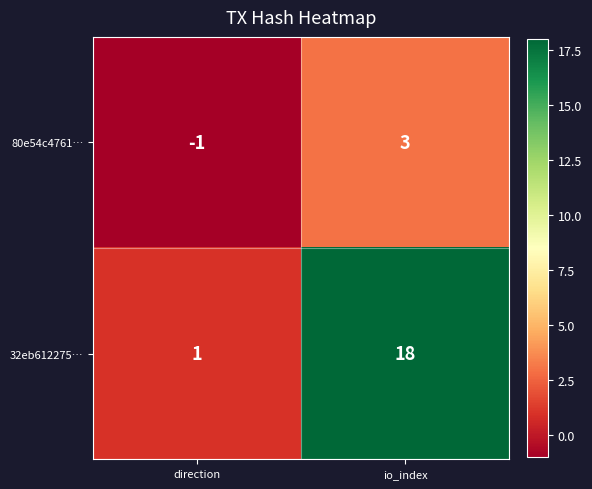

What is the difference between the maximum and minimum values in the 32eb612275… series?

17